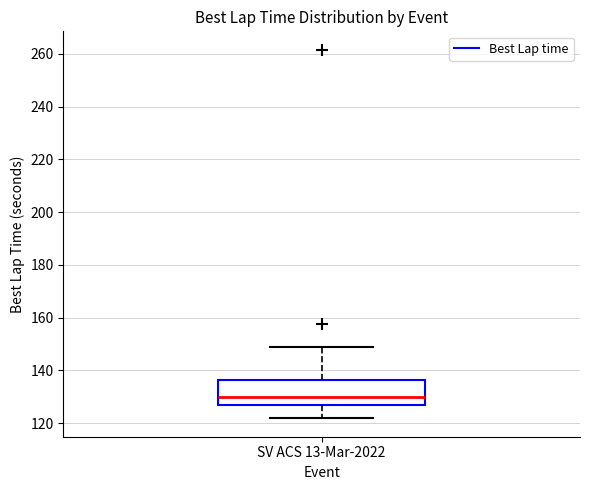

Where does the median line of the box for SV ACS 13-Mar-2022 sit on the y-axis? The values are not printed on the chart, so give them approximately, as read against the axis.

130